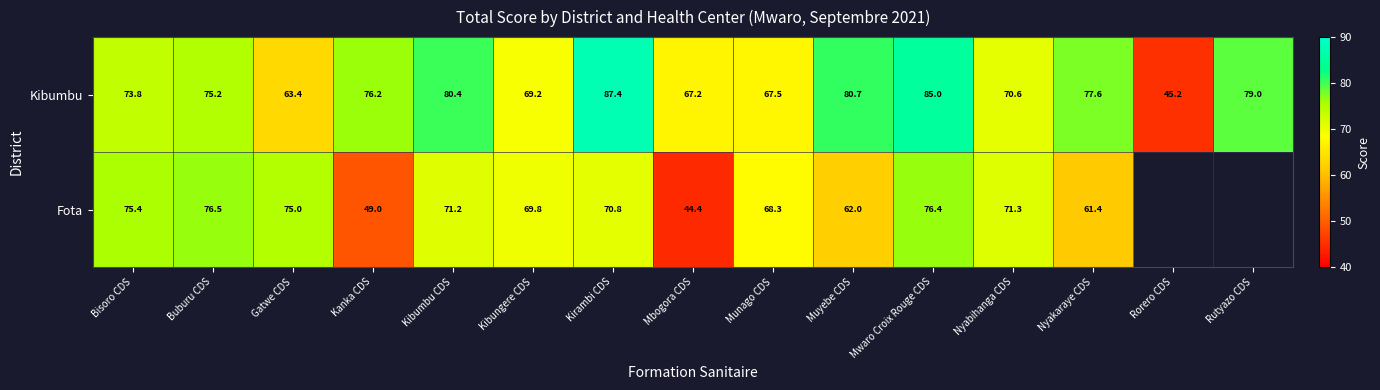

The value of Fota at Buburu CDS is 50.5. True or false?

False